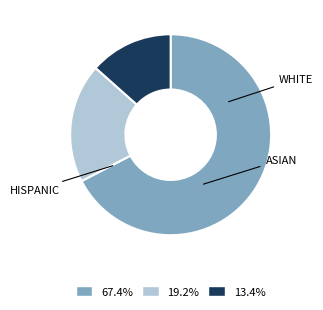

Is there a majority slice in this chart?

Yes